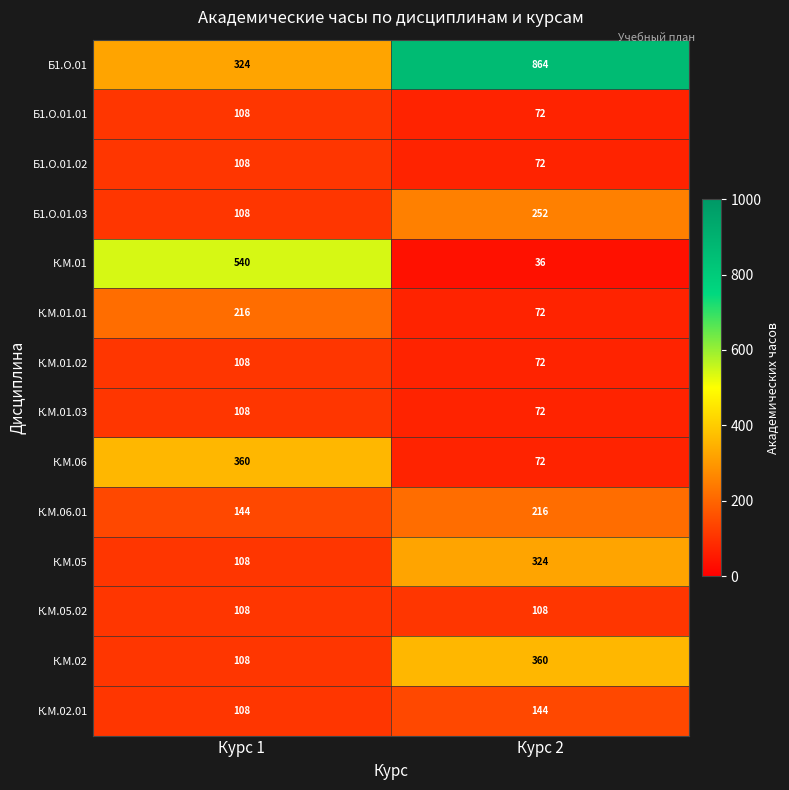

Rank the categories by Б1.О.01 value from lowest to highest.

Курс 1, Курс 2